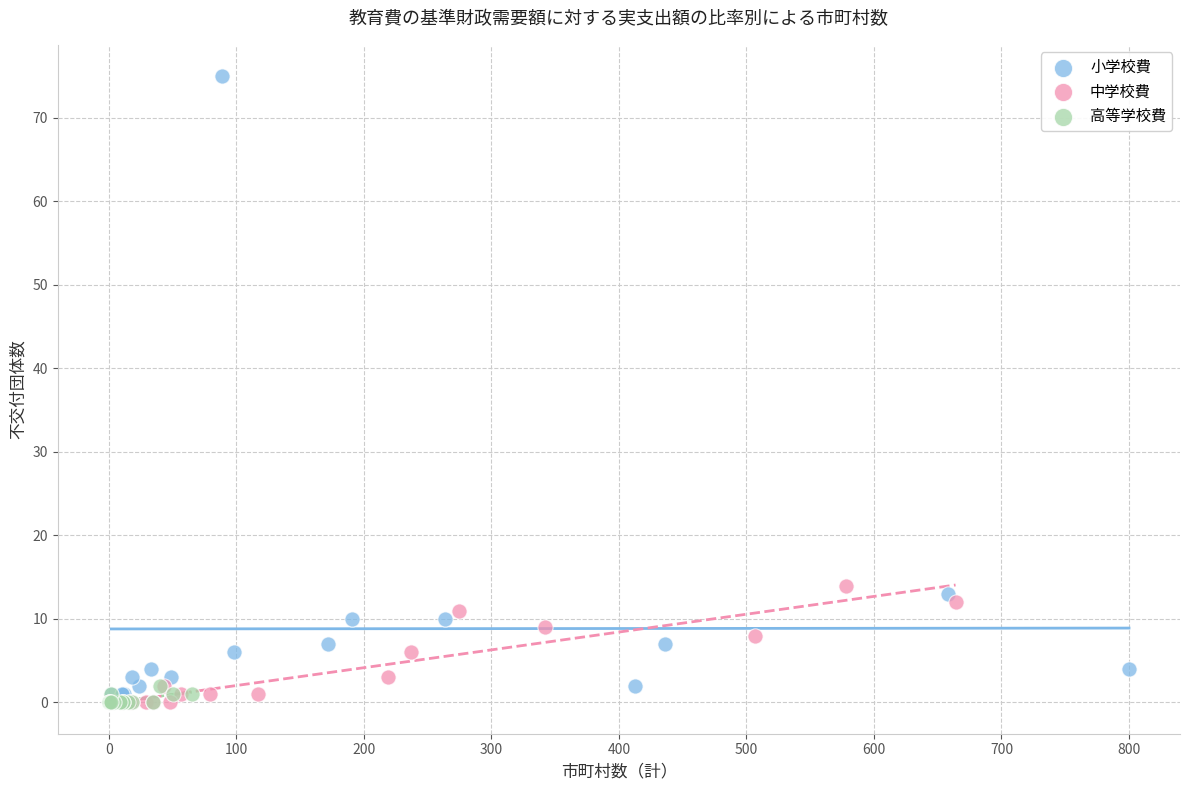

What are all the series names shown in the legend?

小学校費, 中学校費, 高等学校費